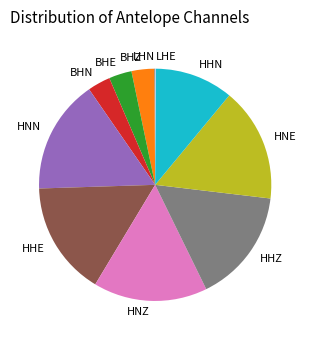

Is there a majority slice in this chart?

No